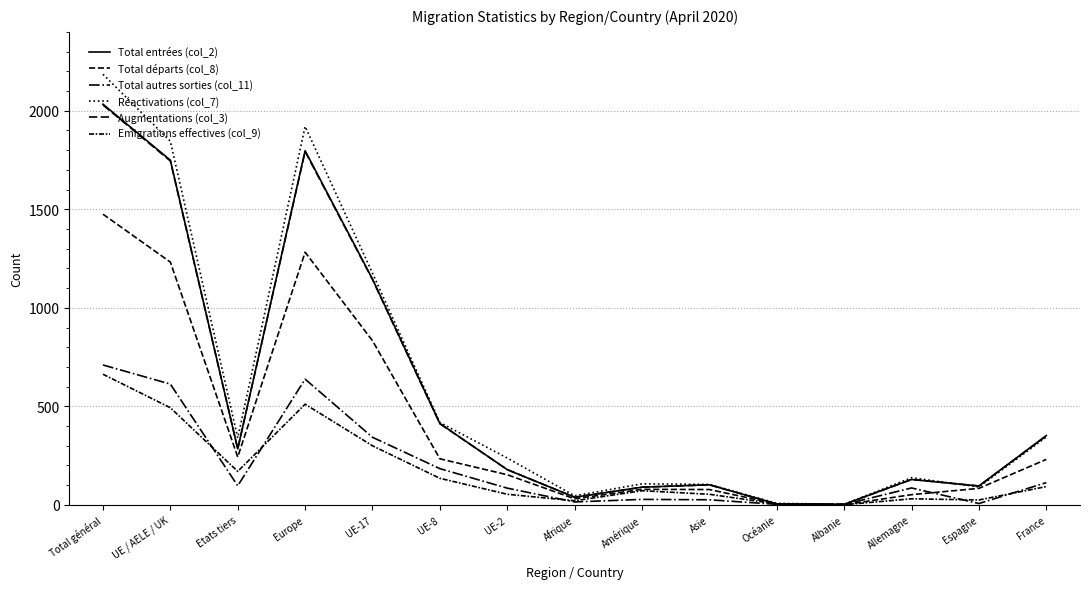

How many lines are shown in the chart?

6